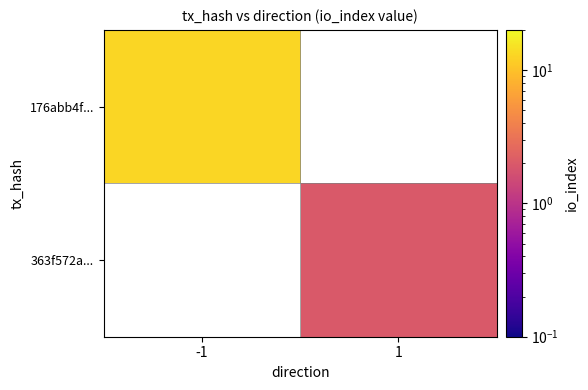

What is the minimum value shown in the chart?

2.0